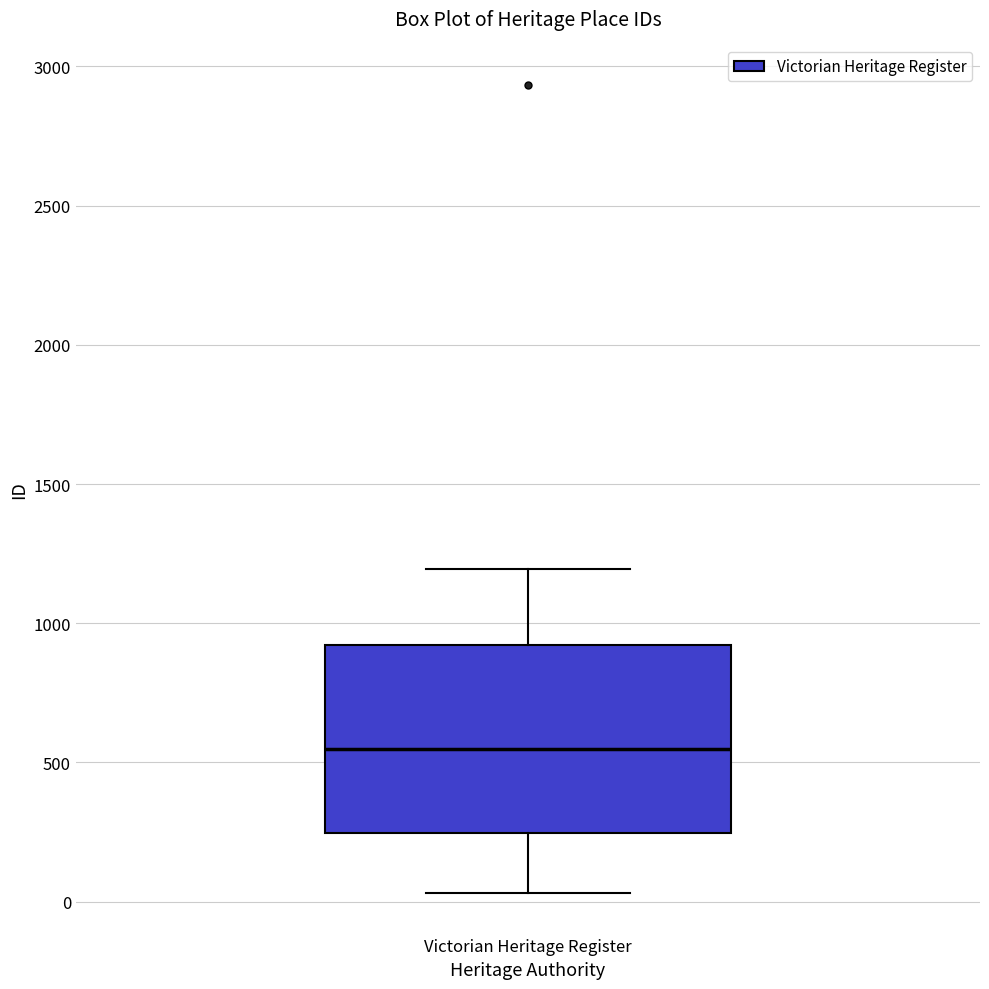

Read this box plot against the y-axis: the position of the median line, the range covered by the box, and the ends of both whiskers. The values are not printed on the chart, so give them approximately, as read against the axis.

median 550, box 250 to 900, whiskers 50 to 1200